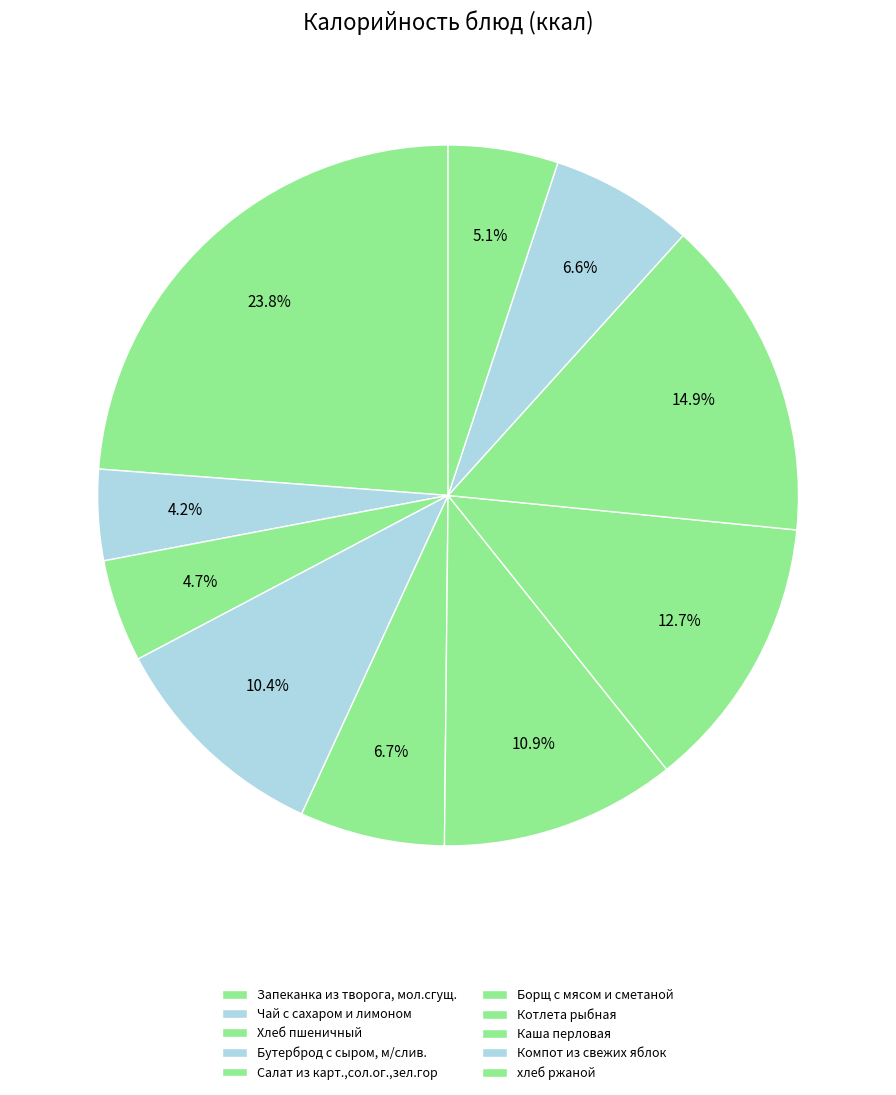

How many segments does this pie chart have?

10